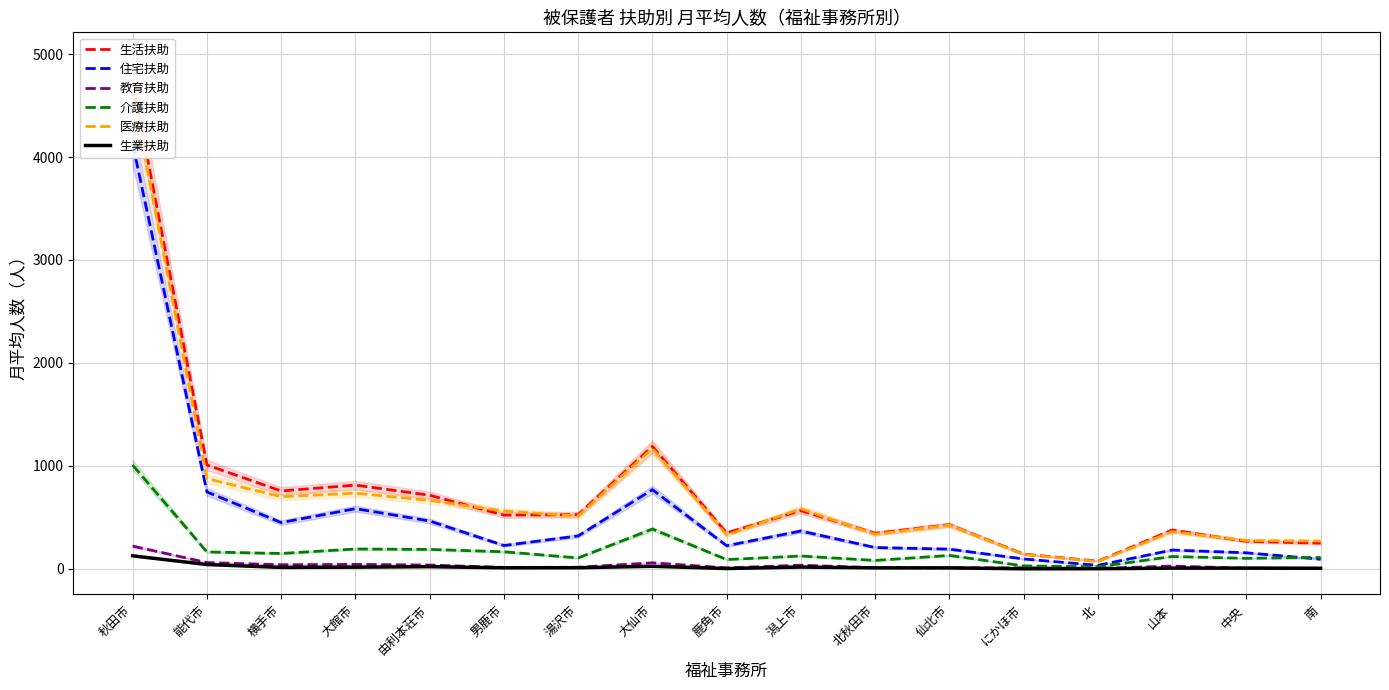

Which has a higher value, 湯沢市 or 山本?

湯沢市